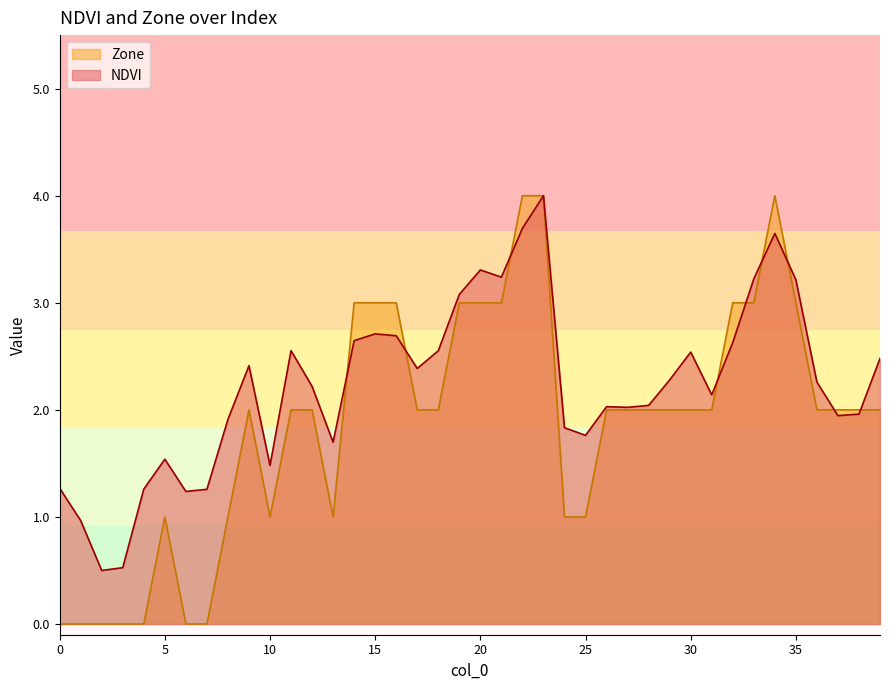

What is the average value of the NDVI series?

2.2